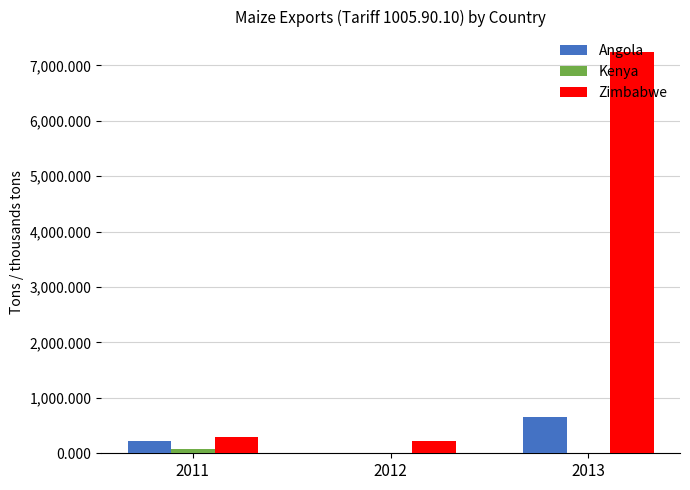

What is the maximum value shown in the chart?

7248.8